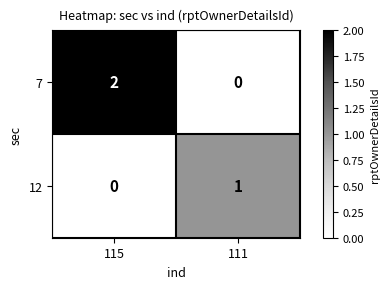

Reading right to left, transcribe all the data shown in this chart.

7: 0	2
12: 1	0